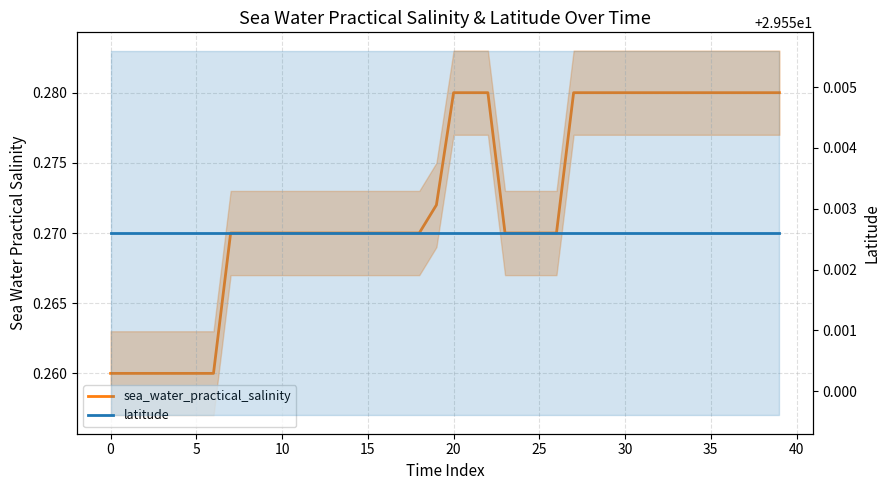

Which series has the largest total across all categories?

latitude